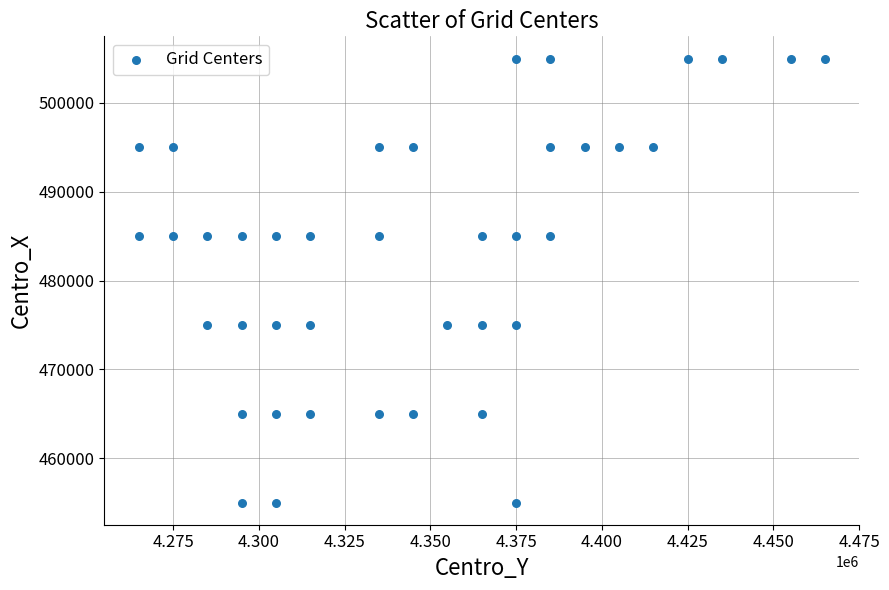

What is the range of Y values (max minus min)?

50000